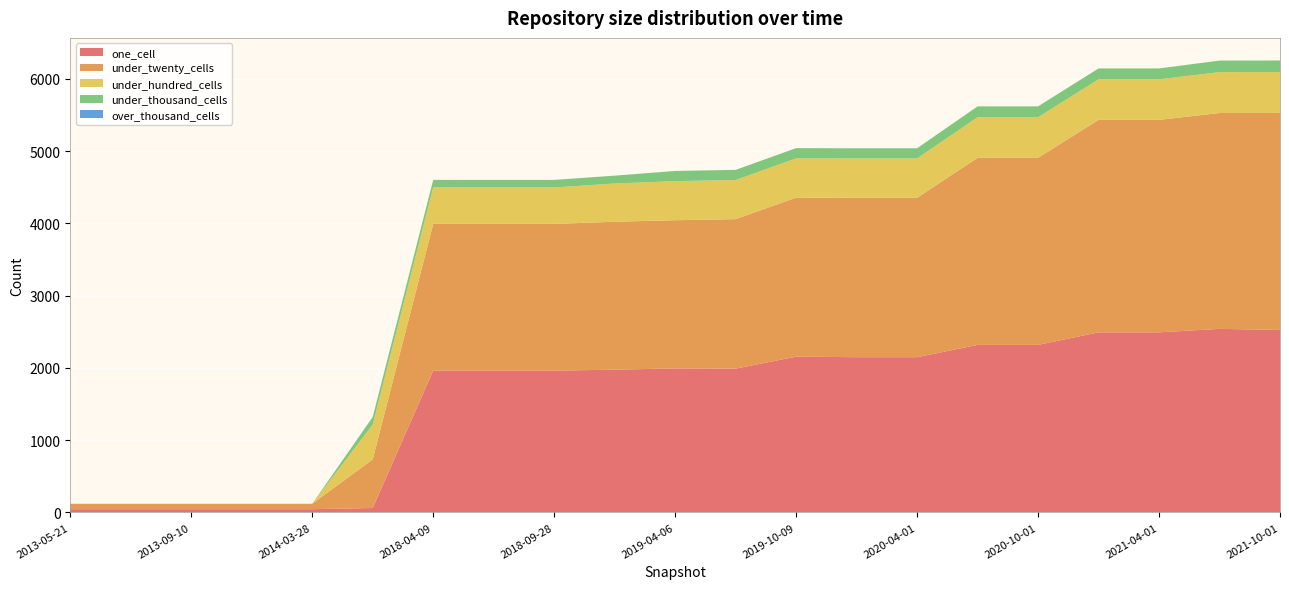

Reading right to left, extract all data points from this chart.

one_cell: 2526	2541	2493	2493	2319	2319	2149	2149	2156	1991	1994	1976	1963	1963	1963	61	45	45	45	45	45
under_twenty_cells: 3004	2988	2941	2941	2590	2590	2206	2206	2202	2069	2051	2048	2031	2031	2031	673	75	75	75	75	75
under_hundred_cells: 566	566	561	561	561	561	545	545	544	541	541	529	504	504	504	482	0	0	0	0	0
under_thousand_cells: 160	160	151	151	151	151	141	141	141	141	141	109	105	105	105	105	0	0	0	0	0
over_thousand_cells: 0	0	0	0	0	0	0	0	0	0	0	0	0	0	0	0	0	0	0	0	0